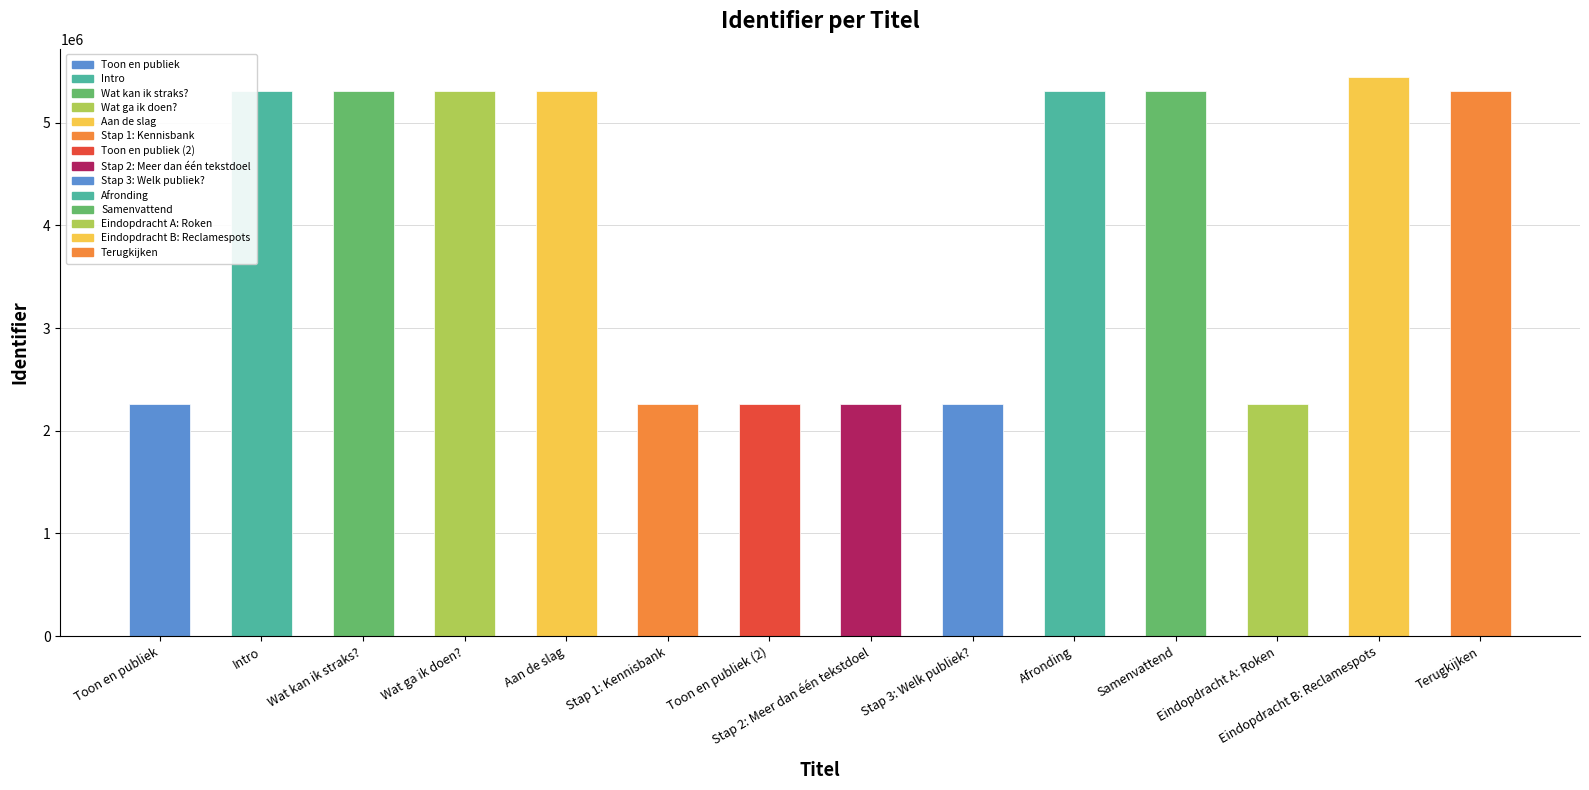

List the labels in order of value, smallest first.

Toon en publiek, Stap 1: Kennisbank, Toon en publiek (2), Stap 2: Meer dan één tekstdoel, Stap 3: Welk publiek?, Eindopdracht A: Roken, Intro, Wat kan ik straks?, Wat ga ik doen?, Aan de slag, Afronding, Samenvattend, Terugkijken, Eindopdracht B: Reclamespots